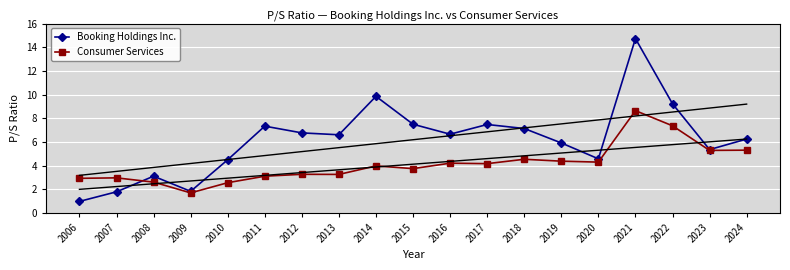

What is the sum of all Booking Holdings Inc. values?

117.5